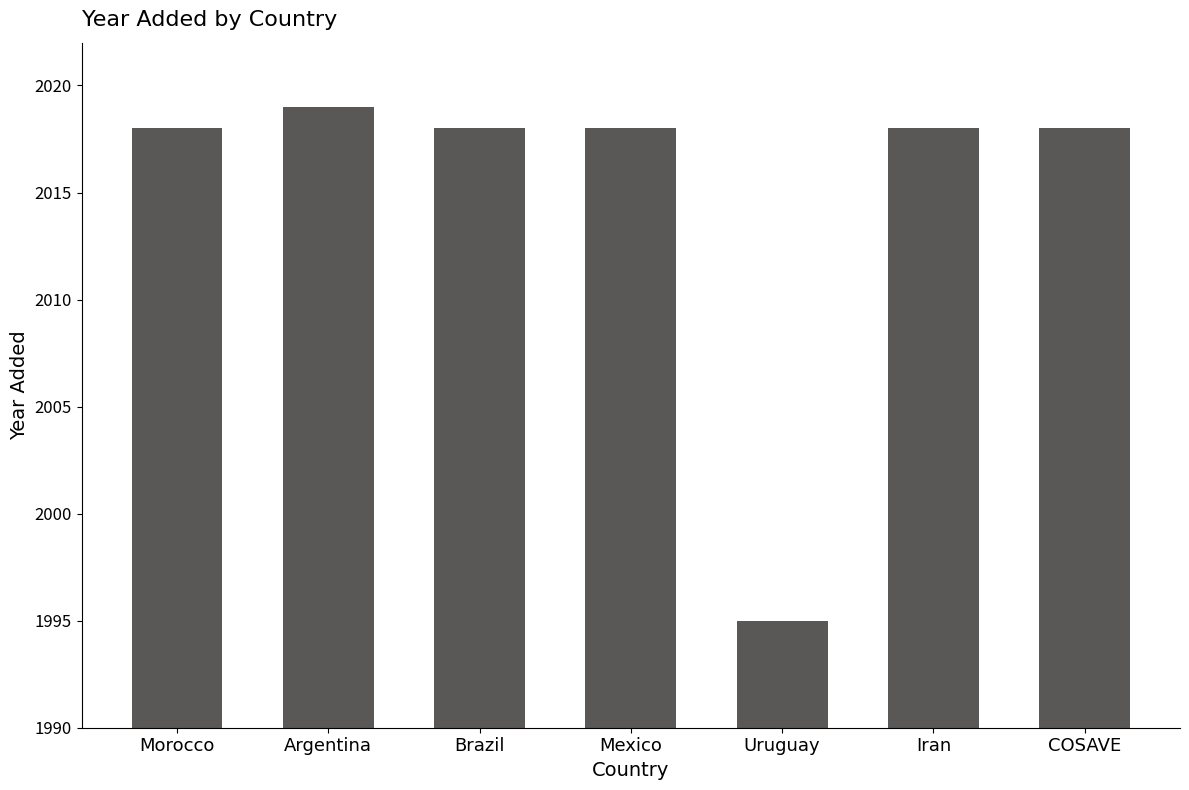

What is the approximate value at COSAVE, to the nearest 5?

2020